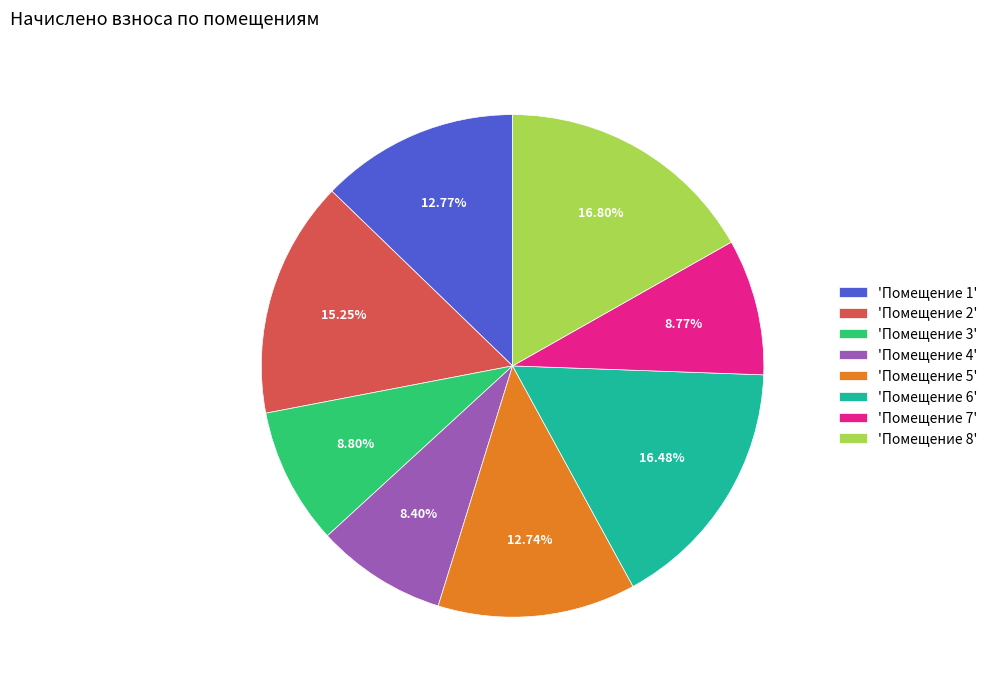

Is the sum of 'Помещение 8' and 'Помещение 6' greater than half?

No